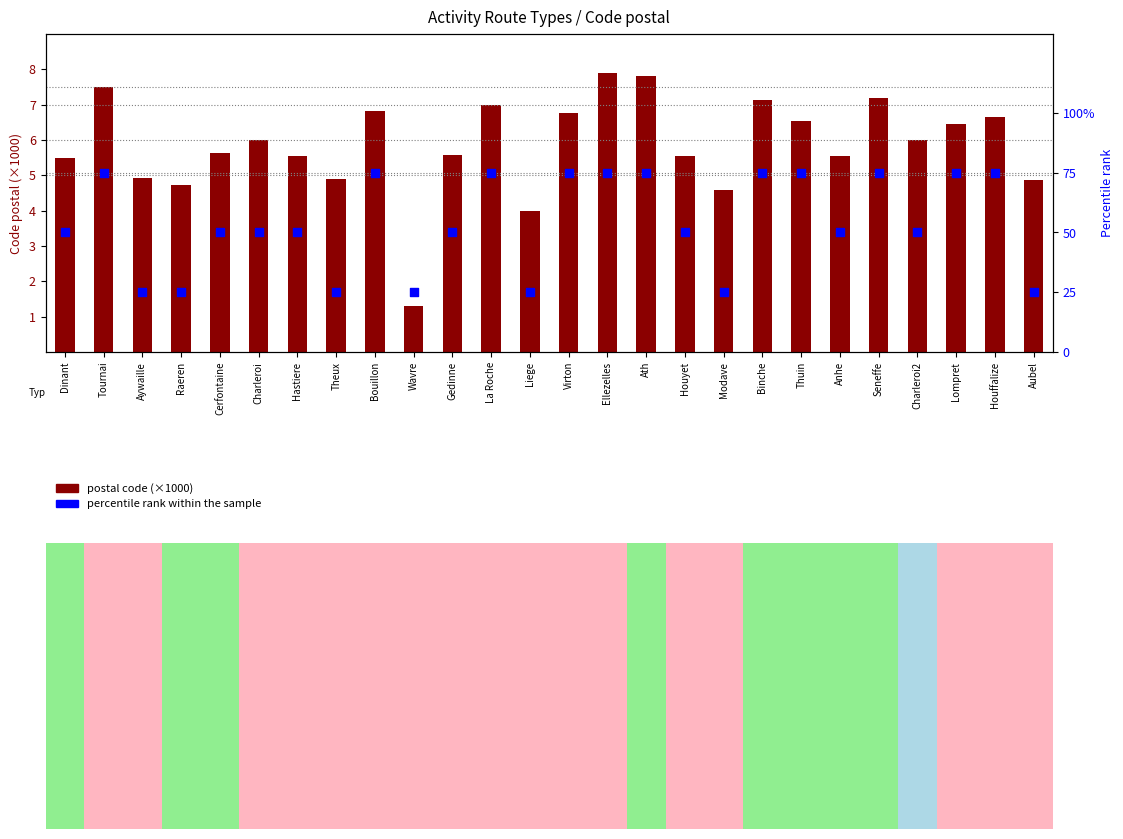

Which series has the largest Y range (max minus min)?

percentile rank within the sample